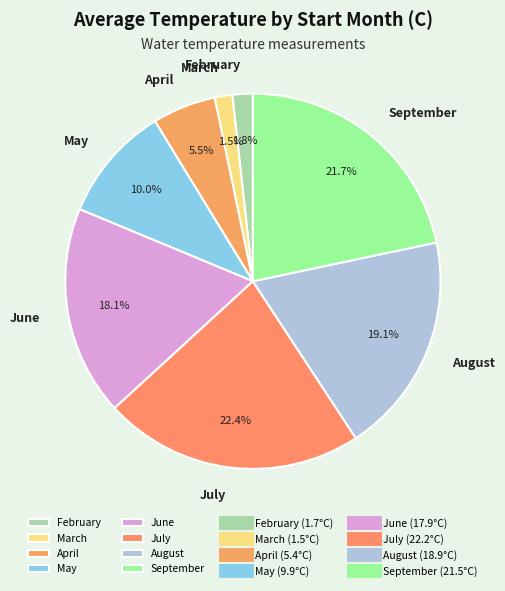

How much of the chart is everything except March?

98.5%